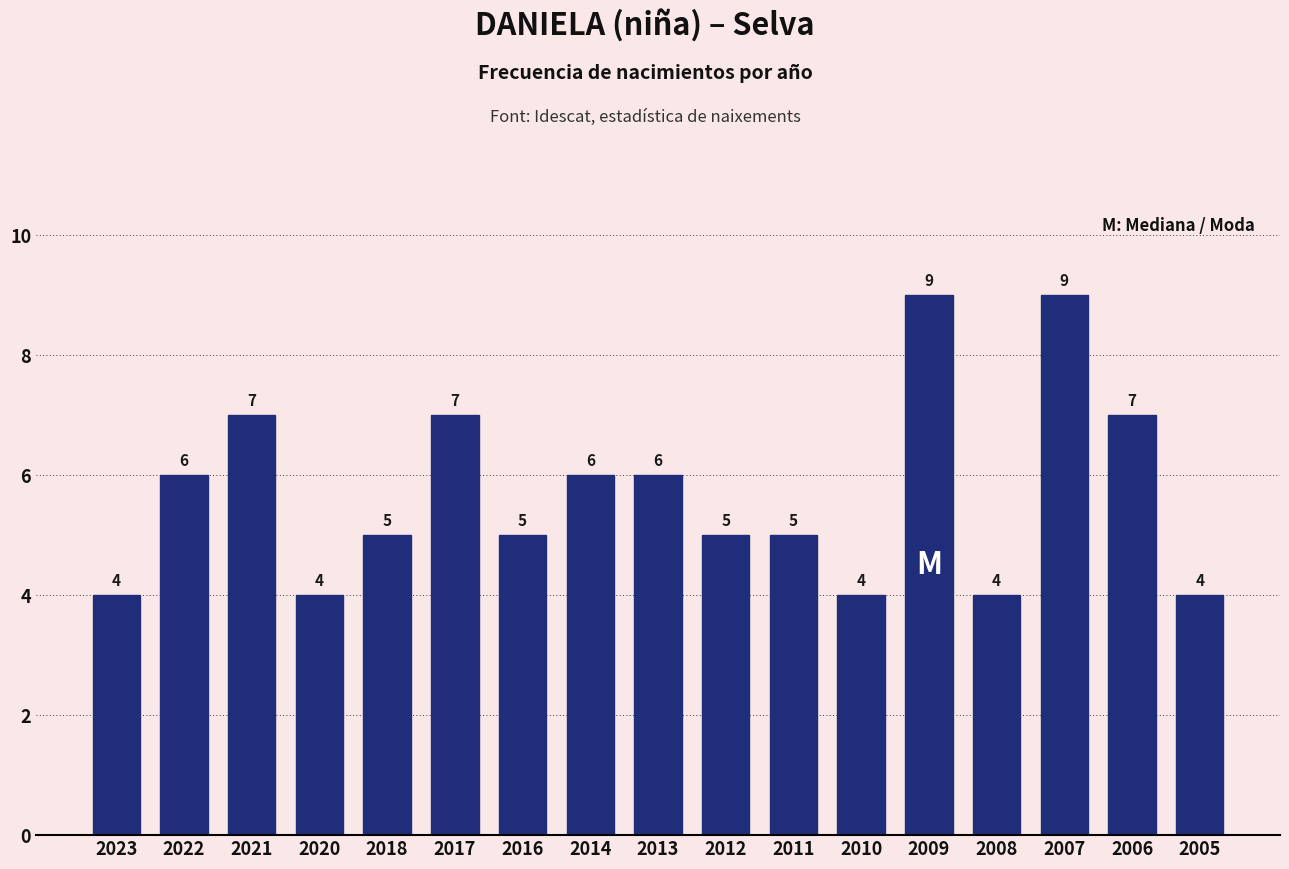

Reading right to left, list all the values displayed in this chart.

4	7	9	4	9	4	5	5	6	6	5	7	5	4	7	6	4